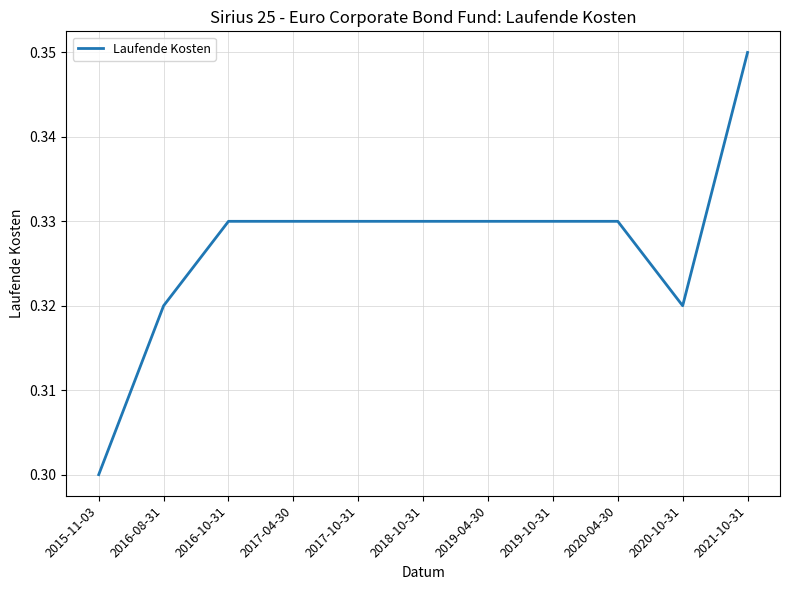

What position from the right is 2017-10-31?

7